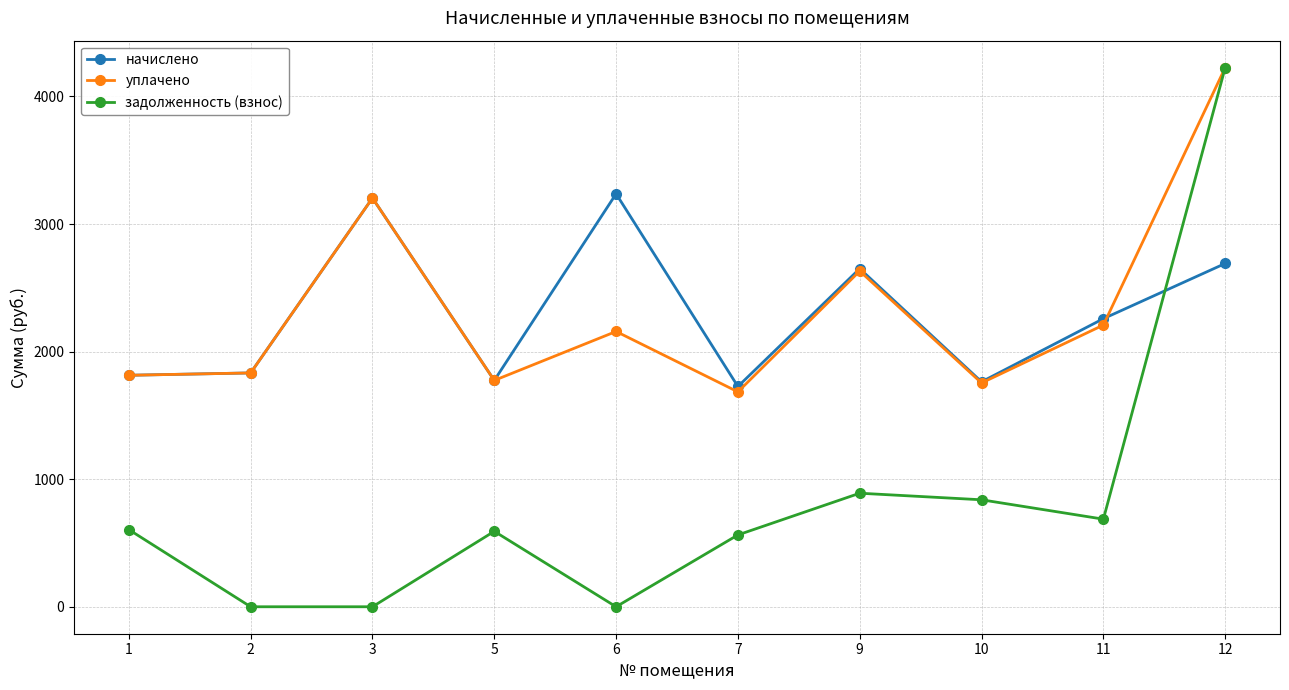

Is this an area chart (filled region under the line)?

No